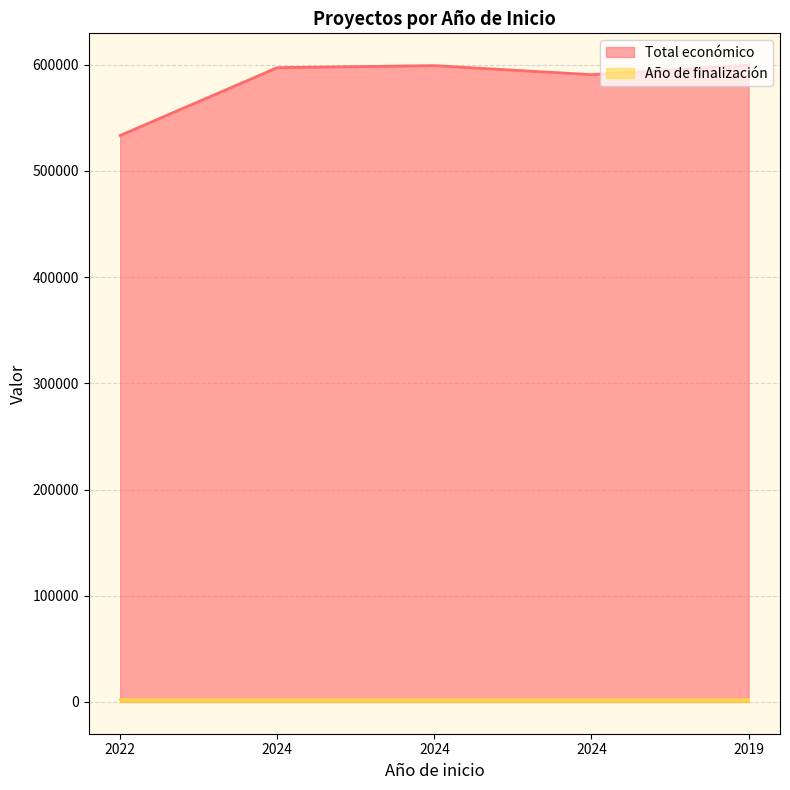

Which series has the largest range (max minus min)?

Total económico